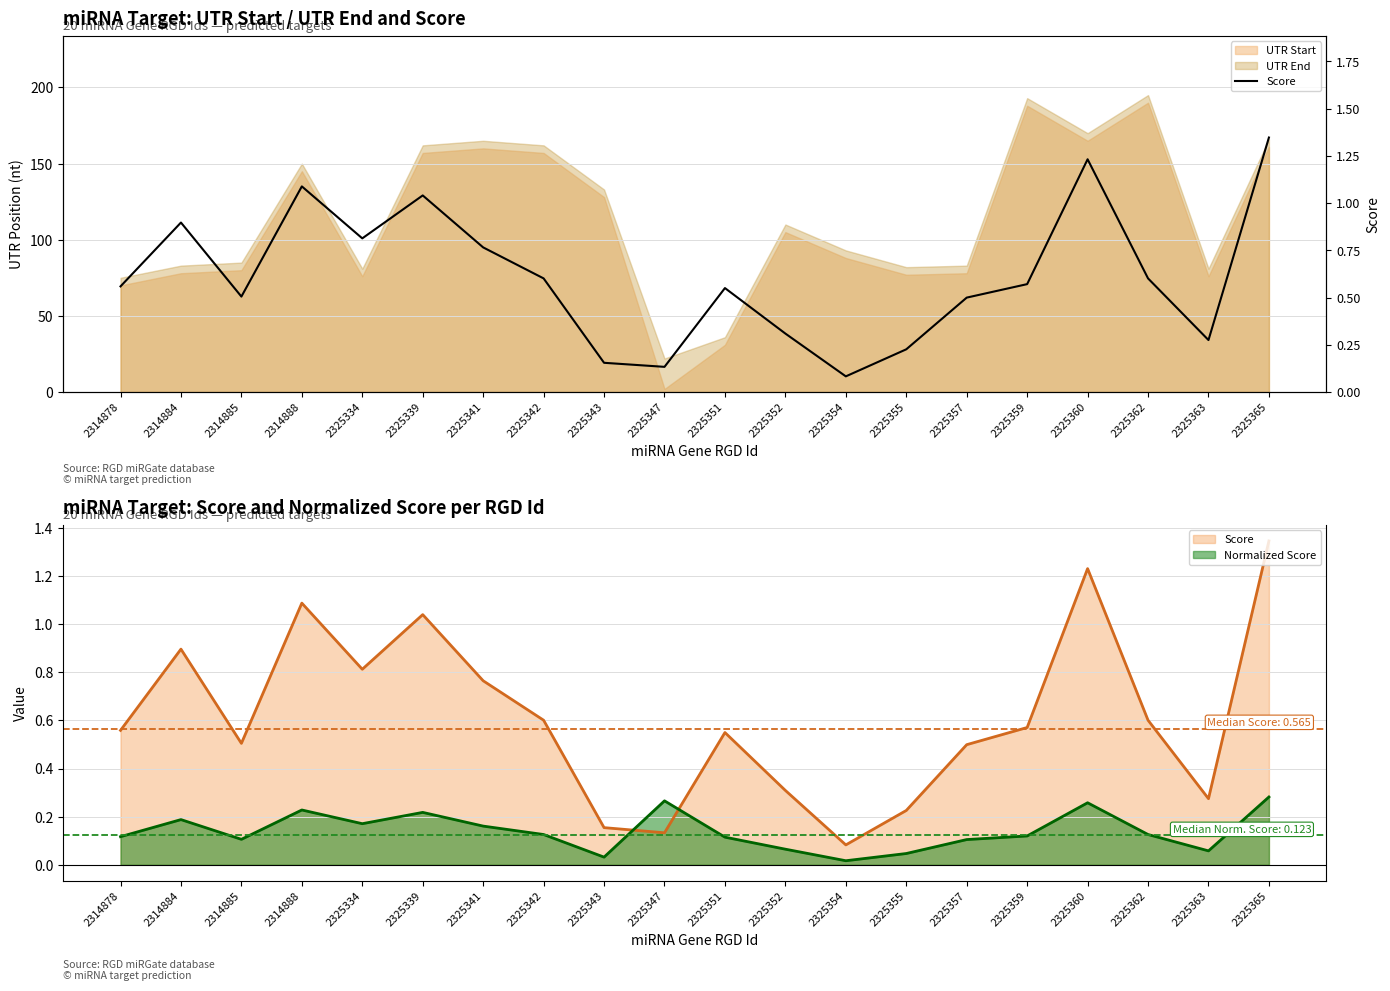

What is the average value?

0.6